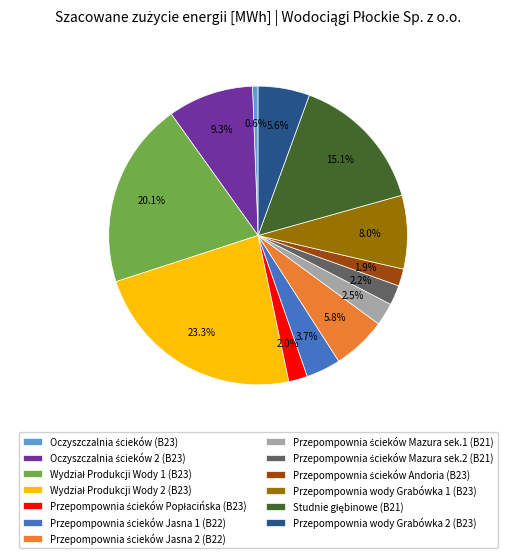

Is there a majority slice in this chart?

No